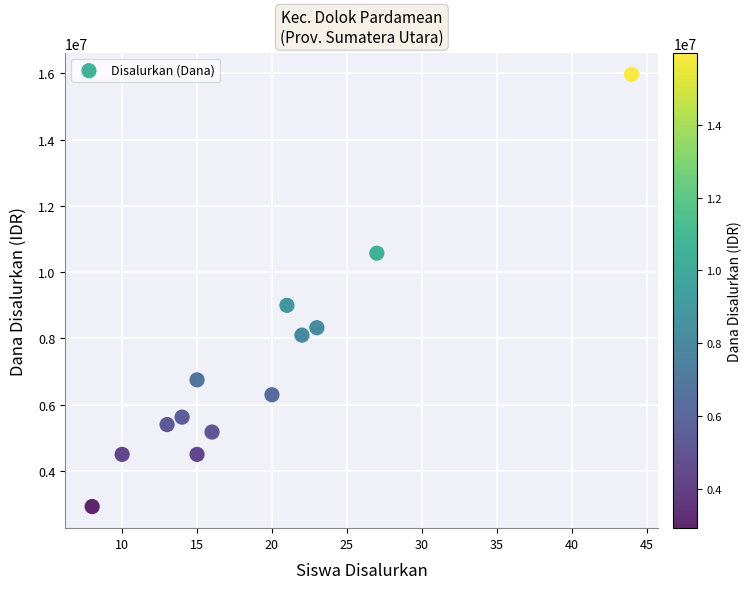

What Y value in the scatter plot is closest to 9450000?

9000000